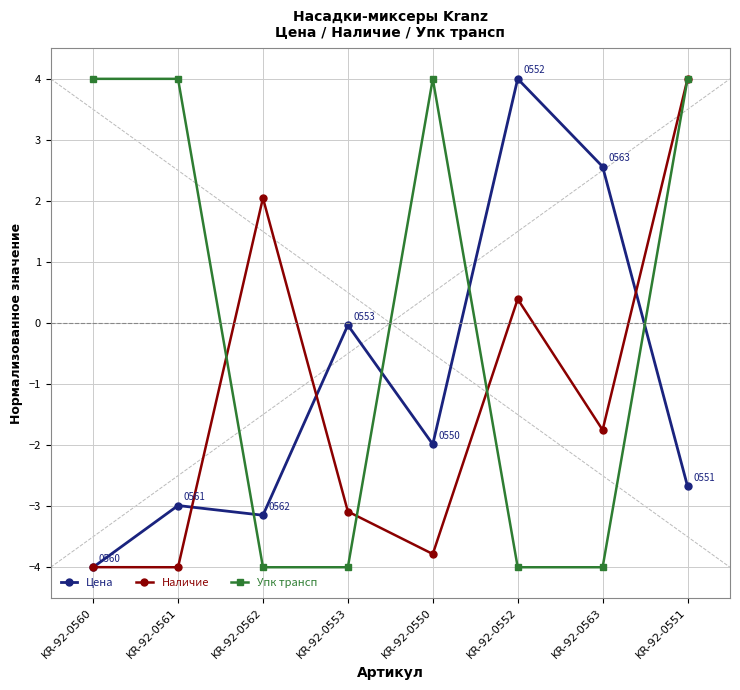

What is the maximum value shown in the chart?

4.0